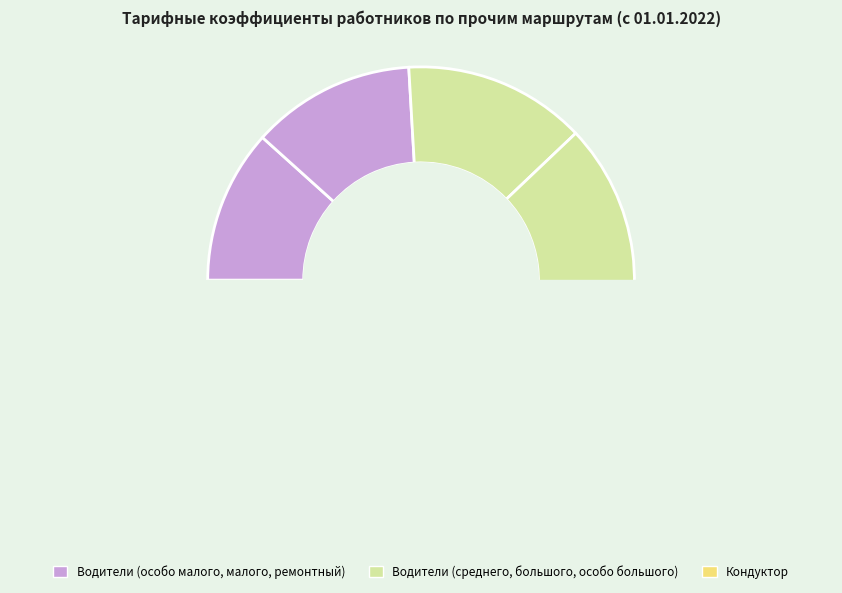

What is the smallest slice in the pie chart?

Кондуктор